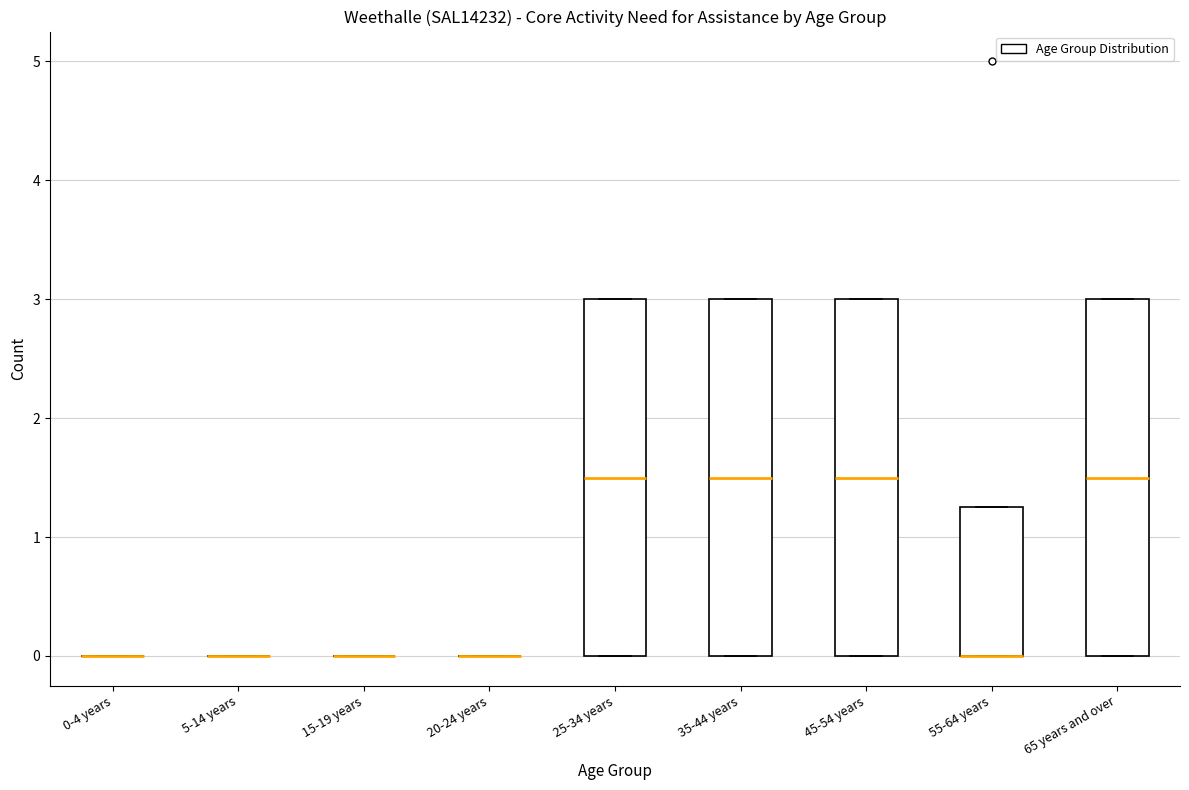

Reading left to right, transcribe this box plot: for each box, give where its median line is, the range the box spans, and where its two whiskers end, as read against the y-axis. The values are not printed on the chart, so give them approximately, as read against the axis.

0-4 years: box collapsed to a line at 0.0, whiskers 0.0 to 0.0
5-14 years: box collapsed to a line at 0.0, whiskers 0.0 to 0.0
15-19 years: box collapsed to a line at 0.0, whiskers 0.0 to 0.0
20-24 years: box collapsed to a line at 0.0, whiskers 0.0 to 0.0
25-34 years: median 1.5, box 0.0 to 3.0, whiskers 0.0 to 3.0
35-44 years: median 1.5, box 0.0 to 3.0, whiskers 0.0 to 3.0
45-54 years: median 1.5, box 0.0 to 3.0, whiskers 0.0 to 3.0
55-64 years: median 0.0 (drawn on the box's lower edge), box 0.0 to 1.3, whiskers 0.0 to 1.3
65 years and over: median 1.5, box 0.0 to 3.0, whiskers 0.0 to 3.0